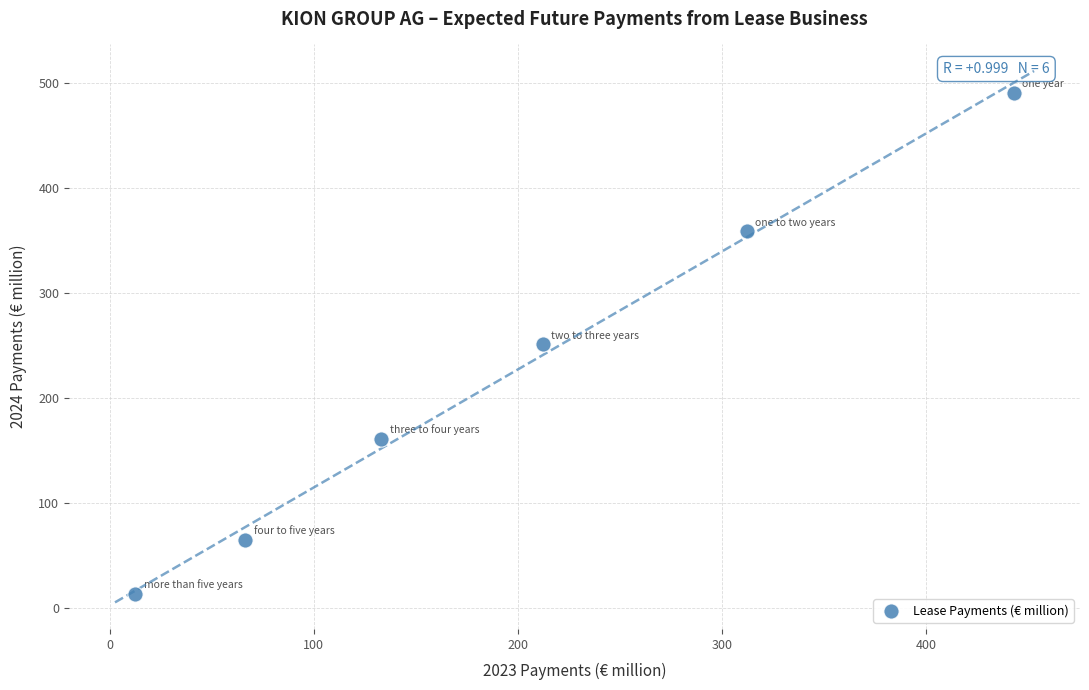

What is the range of Y values (max minus min)?

476.9